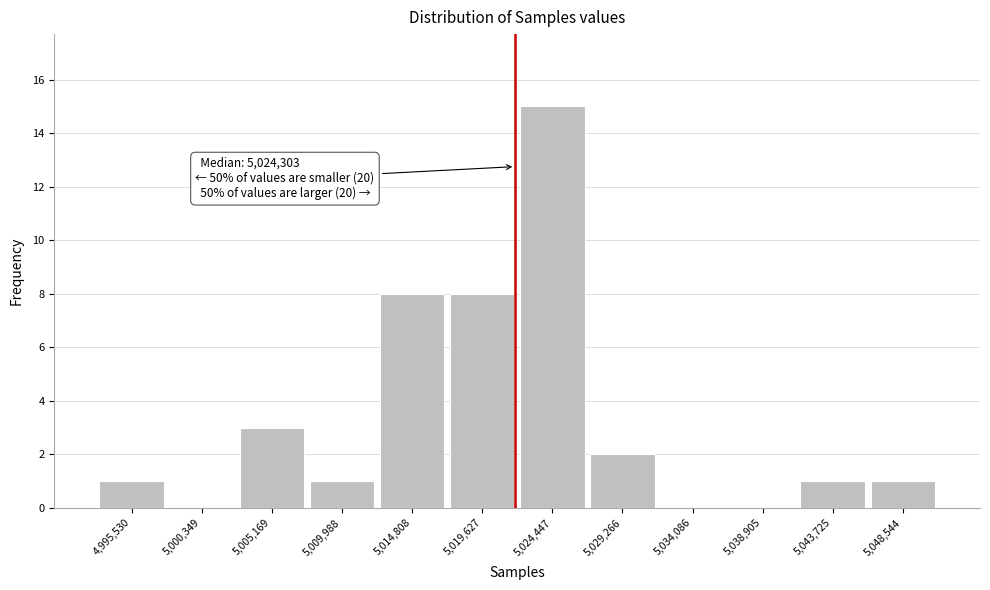

Reading right to left, what are all the values shown in this chart?

5,048,544=1	5,043,725=1	5,038,905=0	5,034,086=0	5,029,266=2	5,024,447=15	5,019,627=8	5,014,808=8	5,009,988=1	5,005,169=3	5,000,349=0	4,995,530=1